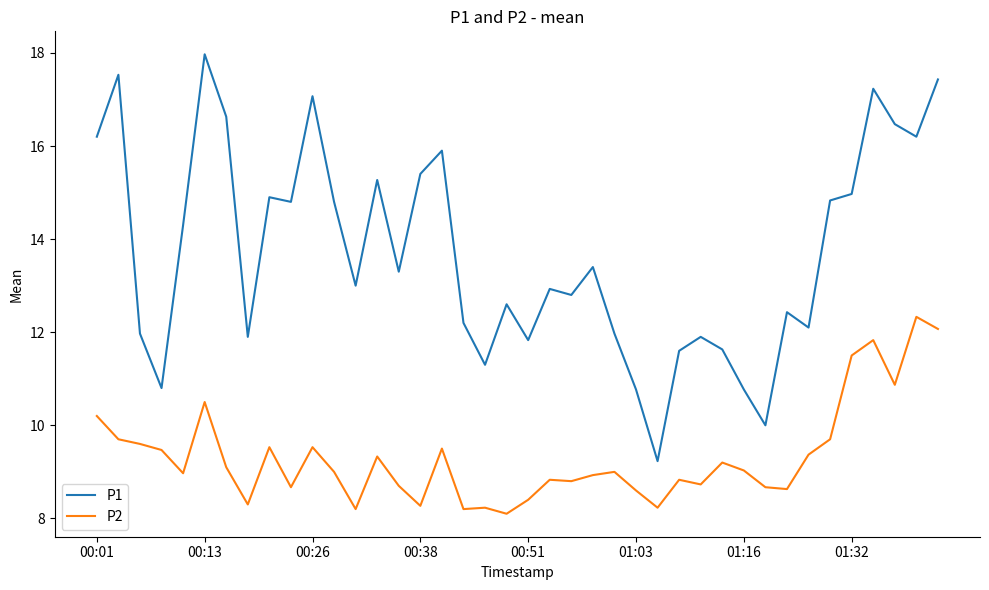

True or false: P1 and P2 cross at least once.

False